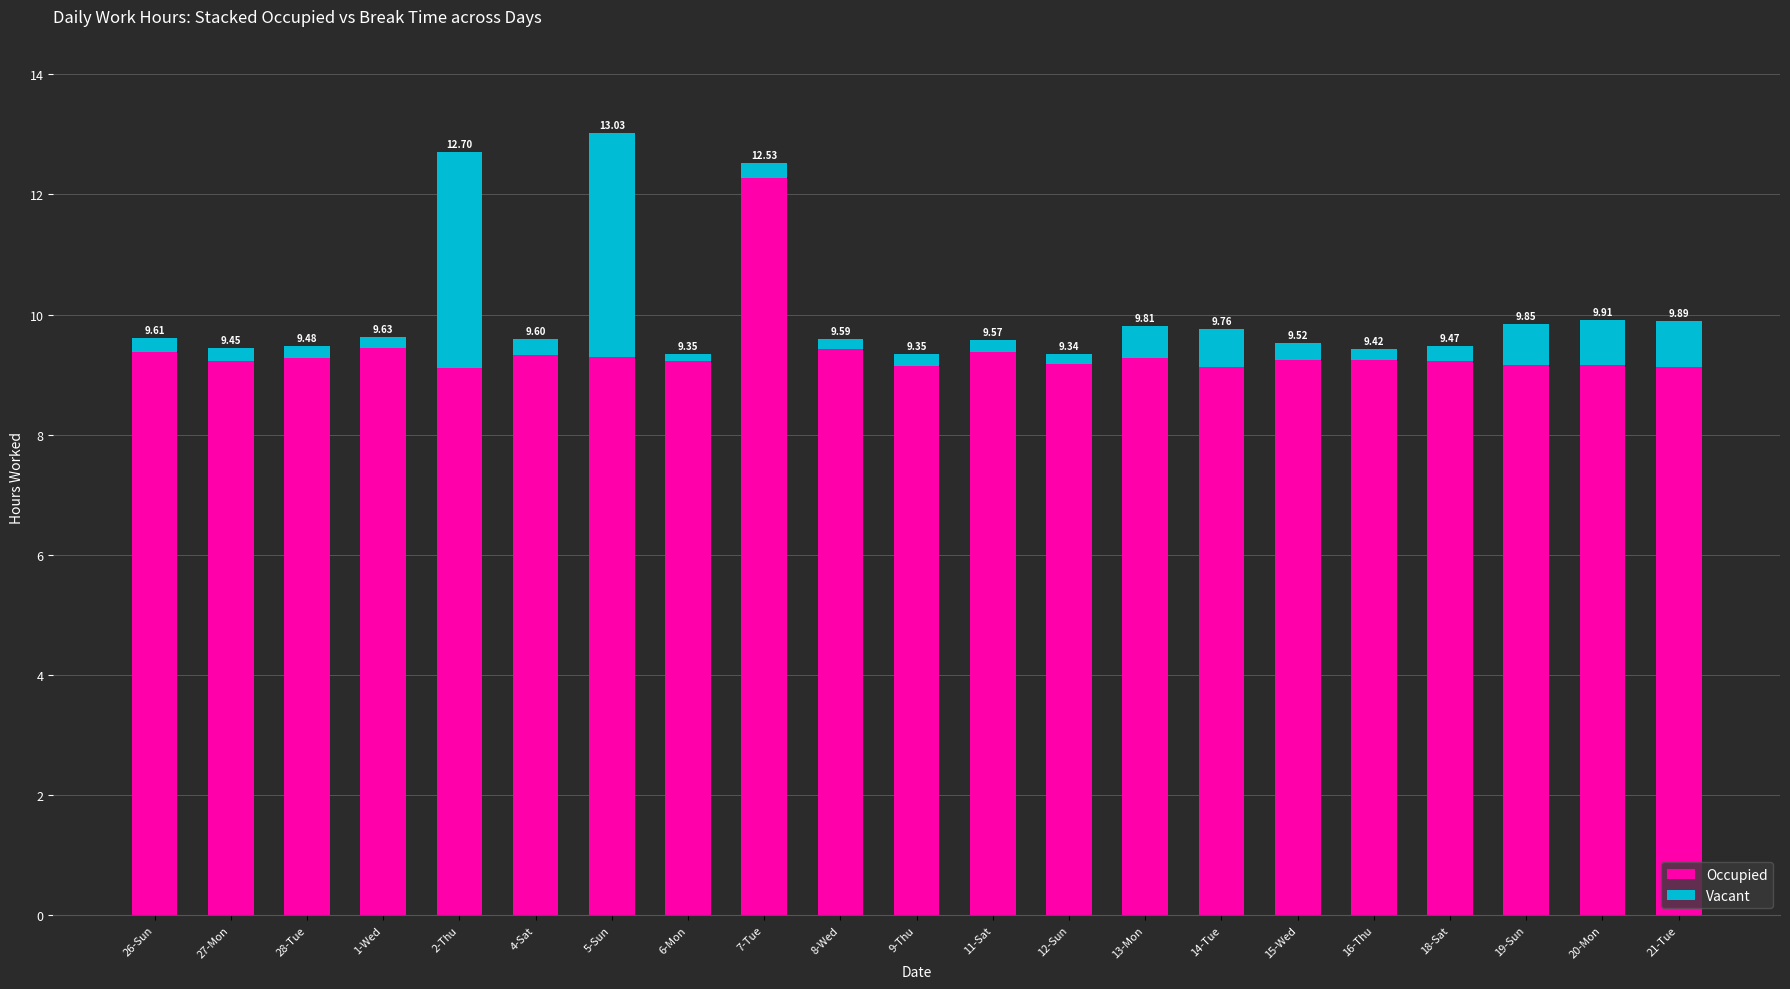

What are all the series names shown in the legend?

Occupied, Vacant